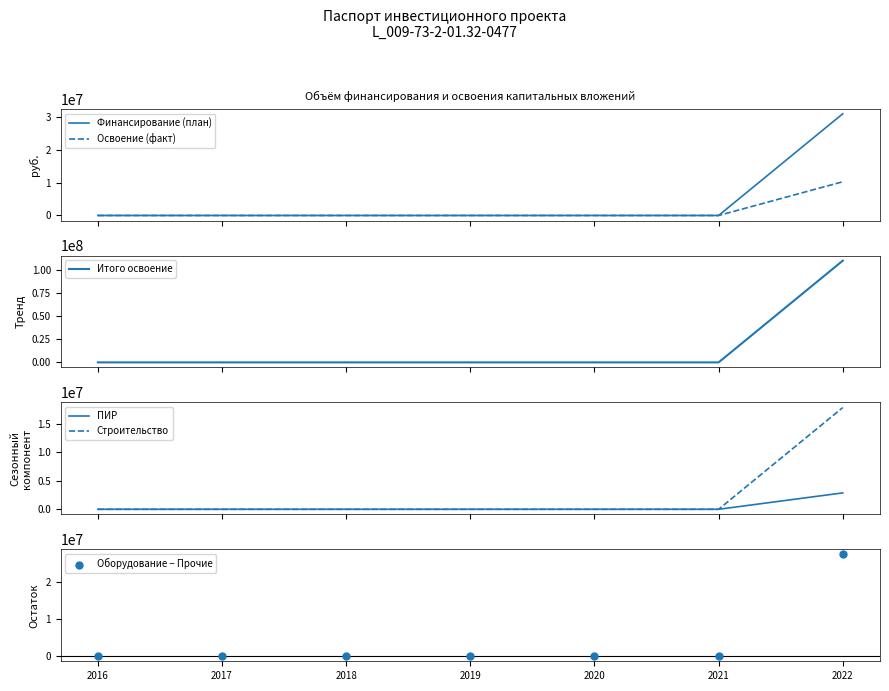

What are all the series names shown in the legend?

Финансирование (план), Освоение (факт), Итого освоение, ПИР, Строительство, Оборудование − Прочие